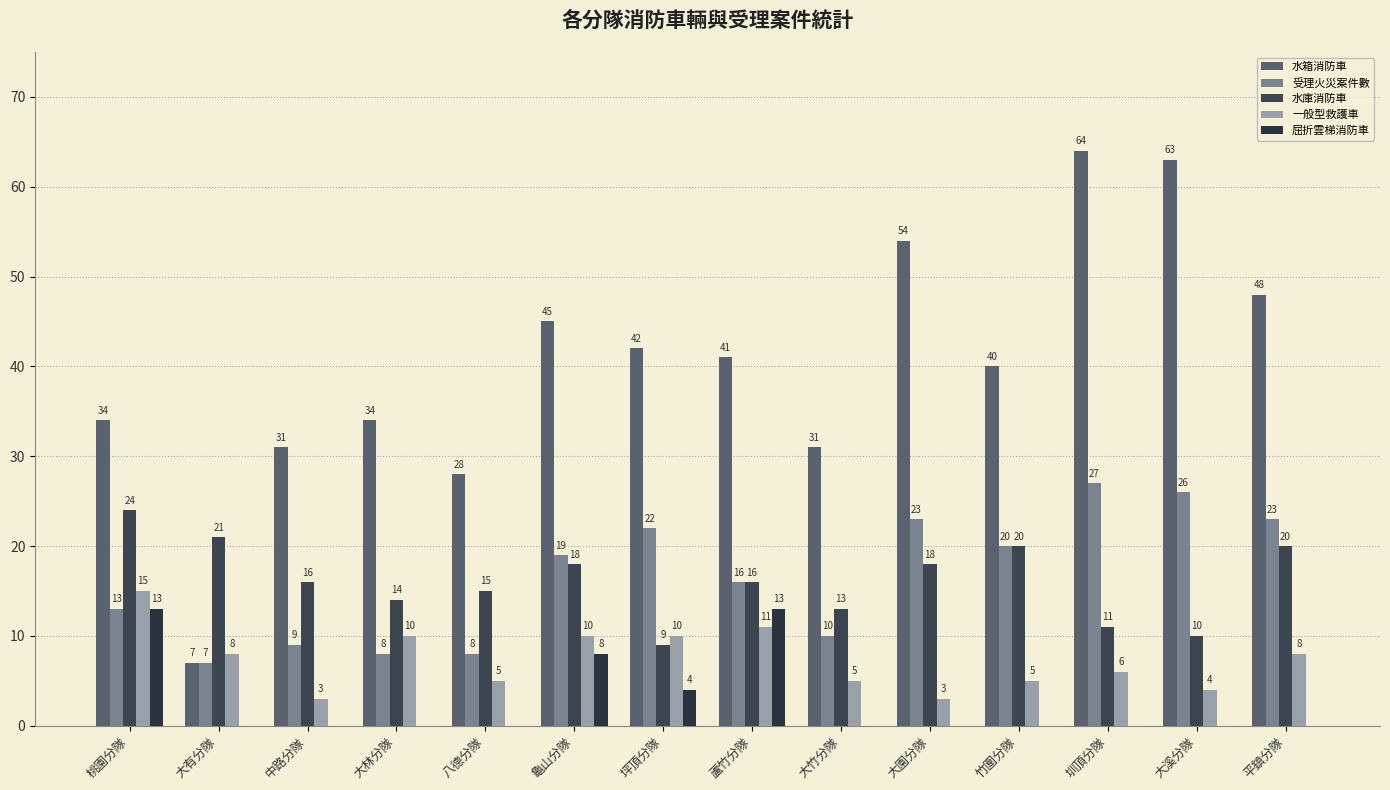

What position from the right is 桃園分隊?

14